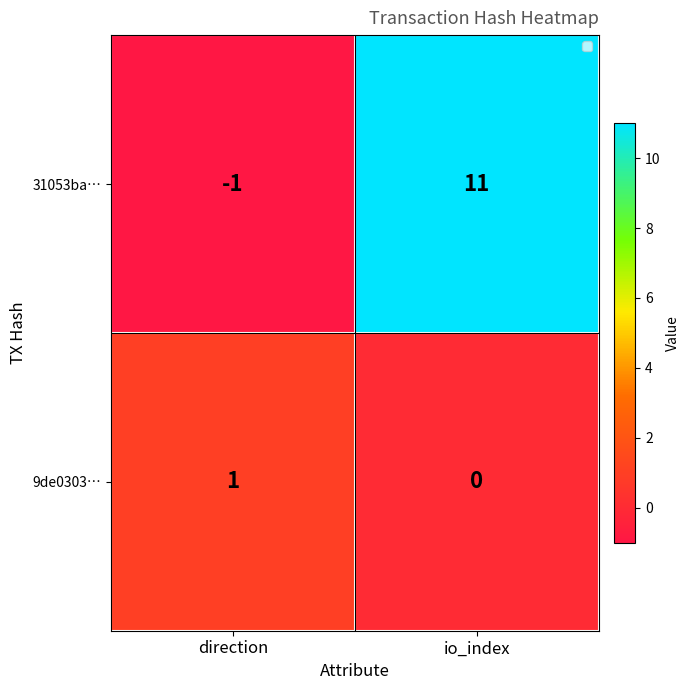

At how many categories does at least one series exceed 4?

1